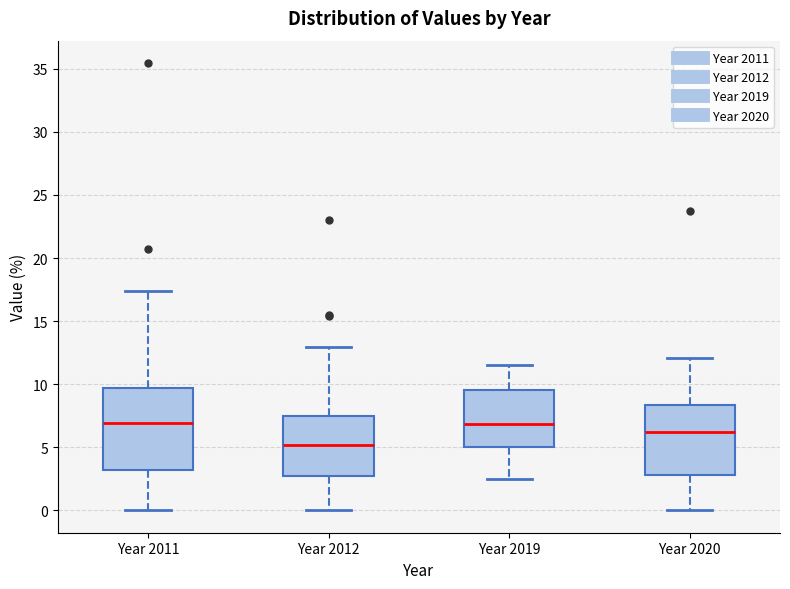

Which box is the tallest, from its lower edge to its upper edge?

Year 2011